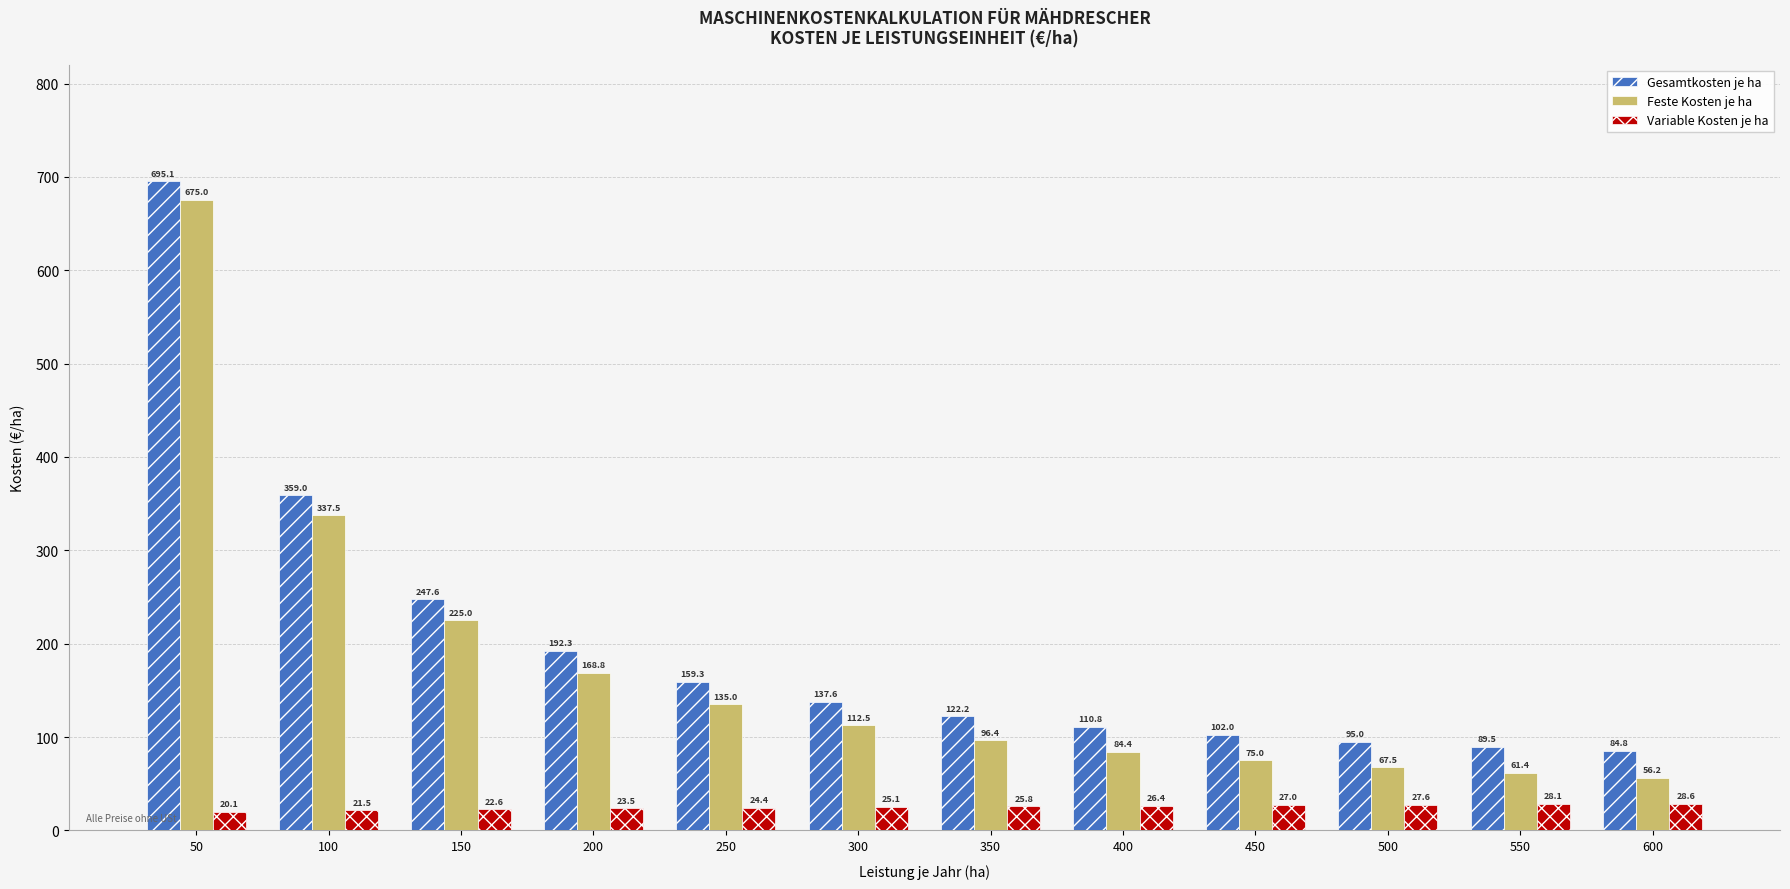

The Feste Kosten je ha series shows 156.2 at 300. True or false?

False